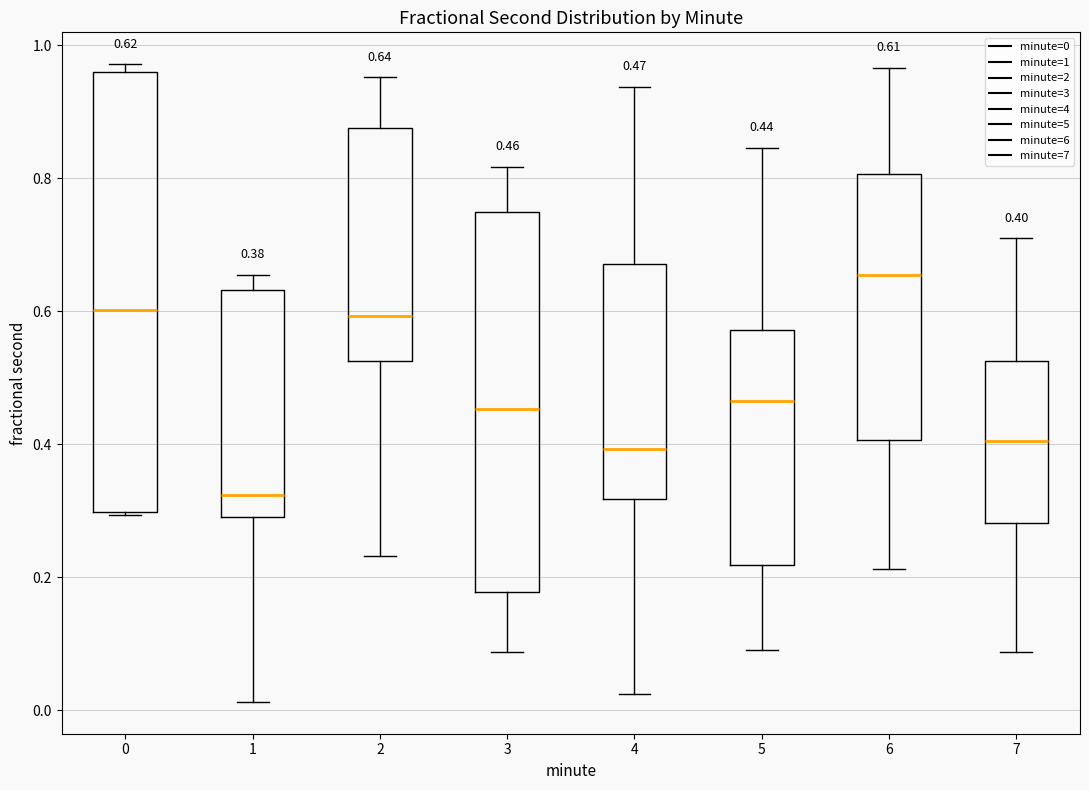

Which box has the highest median line?

6